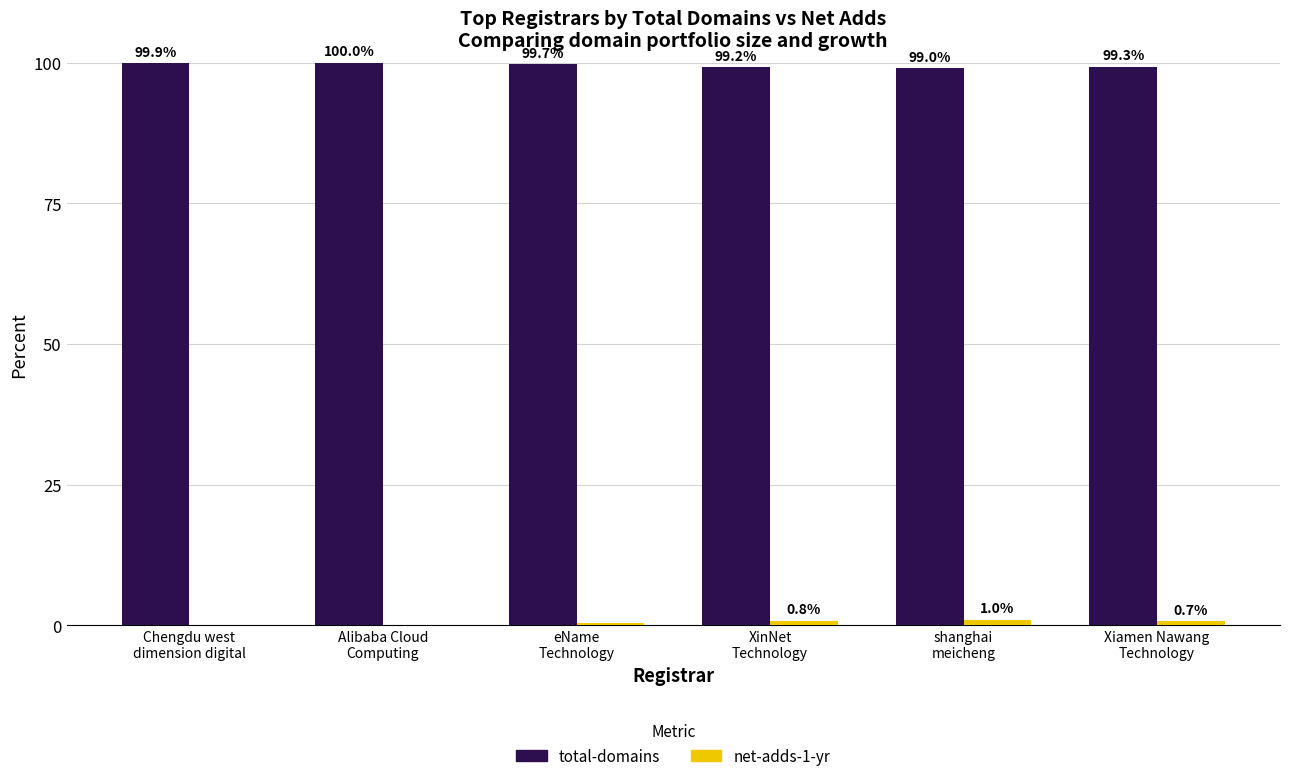

Is the value of total-domains at shanghai
meicheng greater than the value of net-adds-1-yr at Chengdu west
dimension digital?

Yes